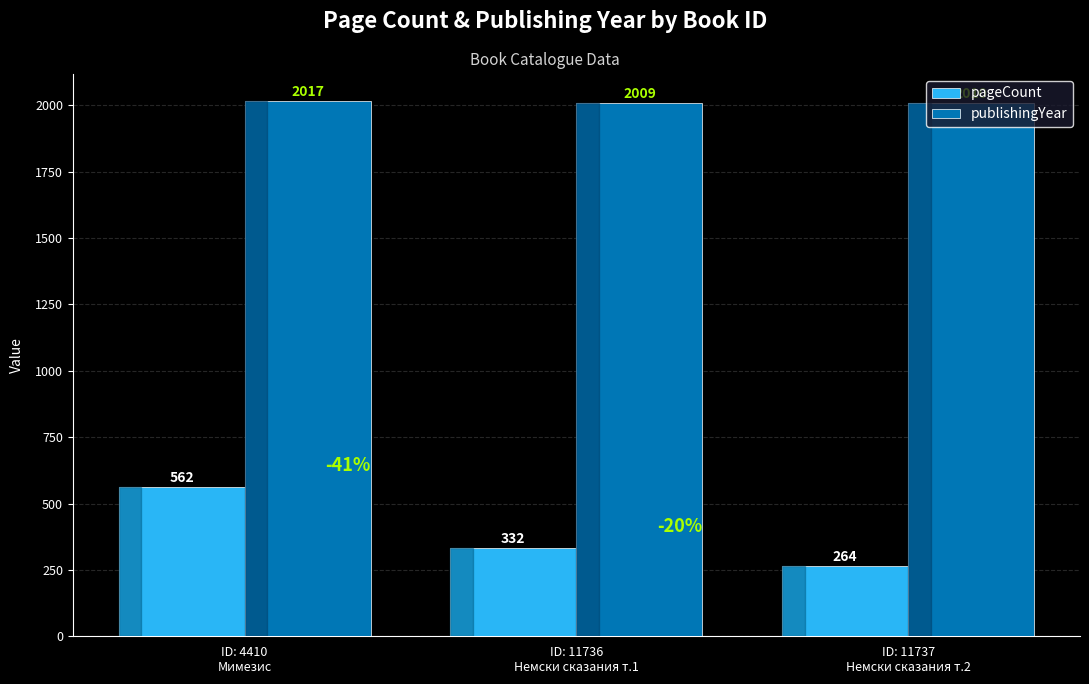

Rank the categories by publishingYear value from lowest to highest.

ID: 11736
Немски сказания т.1, ID: 11737
Немски сказания т.2, ID: 4410
Мимезис